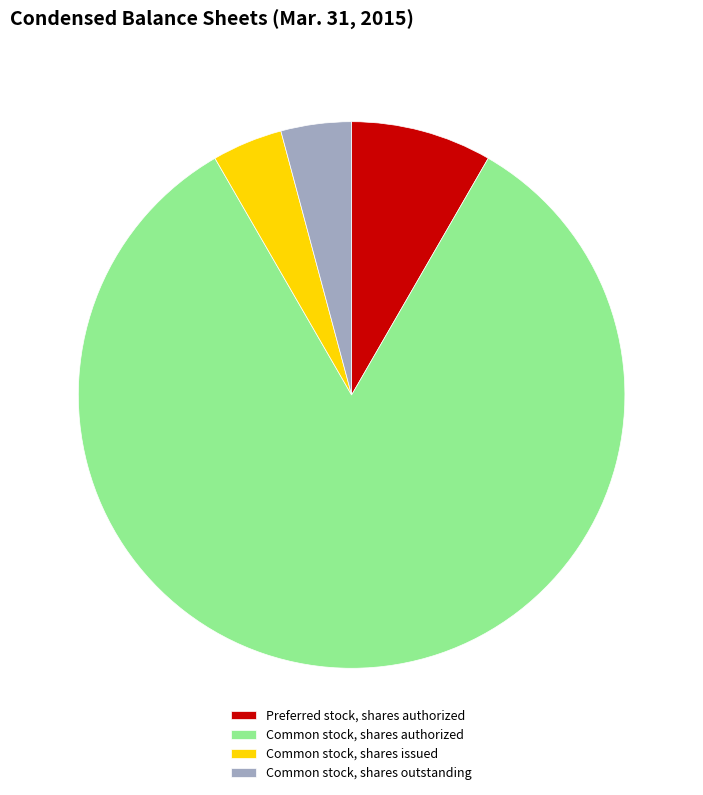

True or false: Common stock, shares authorized accounts for 83% of the total.

True